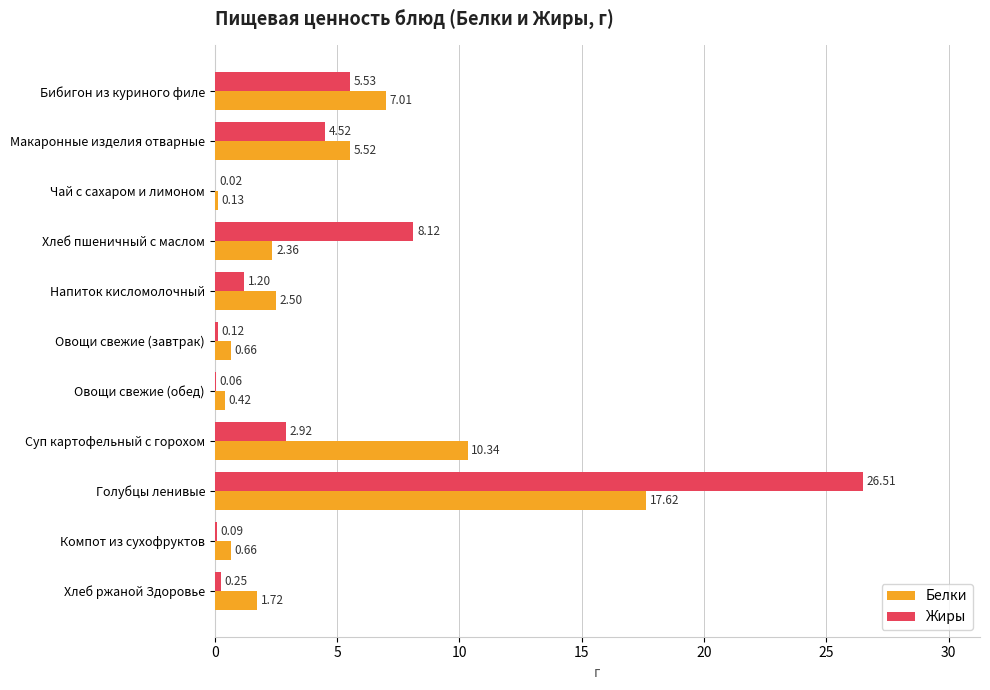

Count the number of categories in the chart.

11